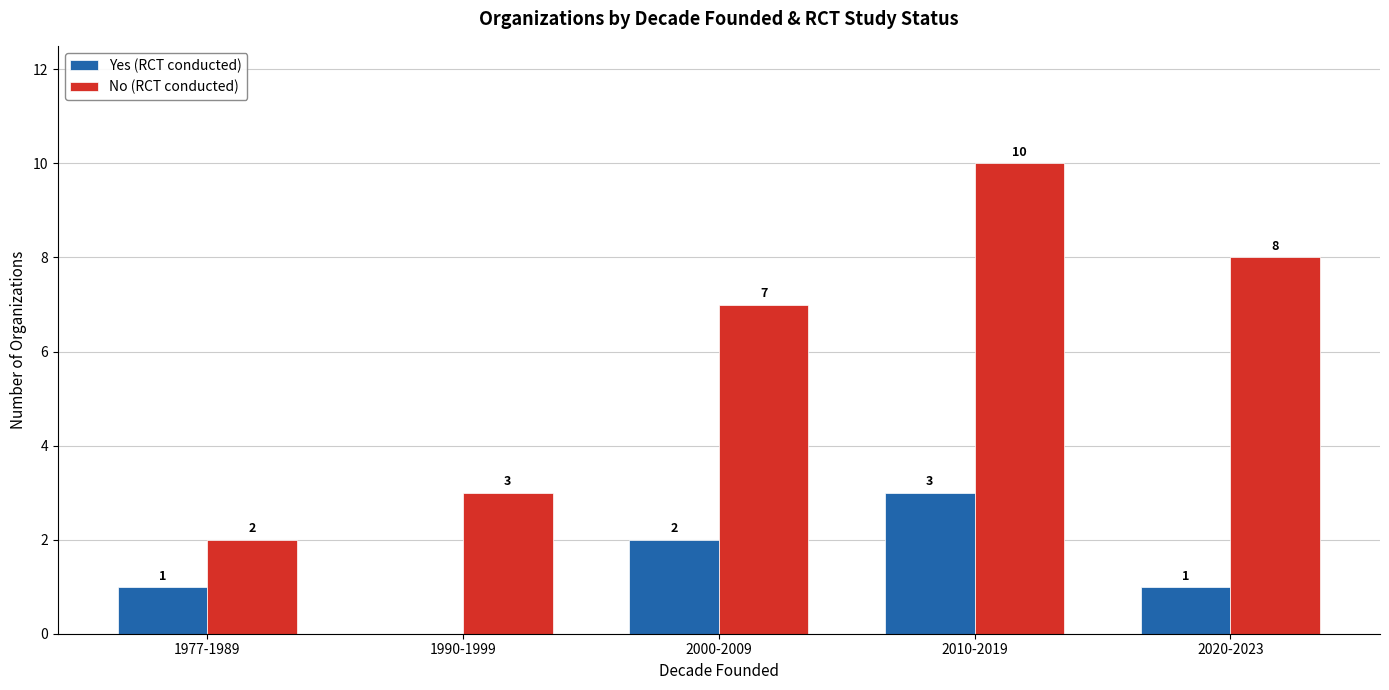

At which label is No (RCT conducted) closest to 6?

2000-2009